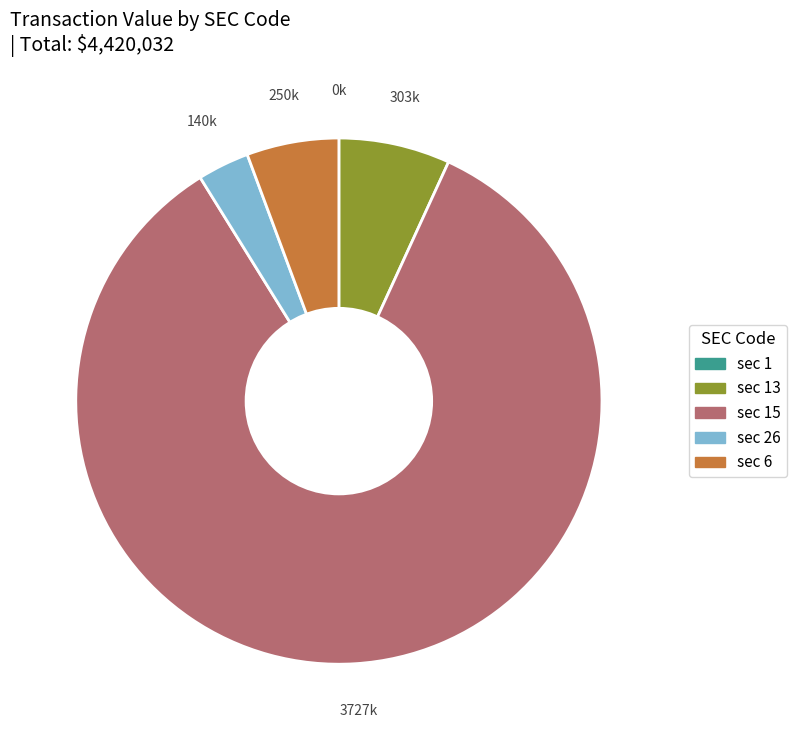

Is there a majority slice in this chart?

Yes